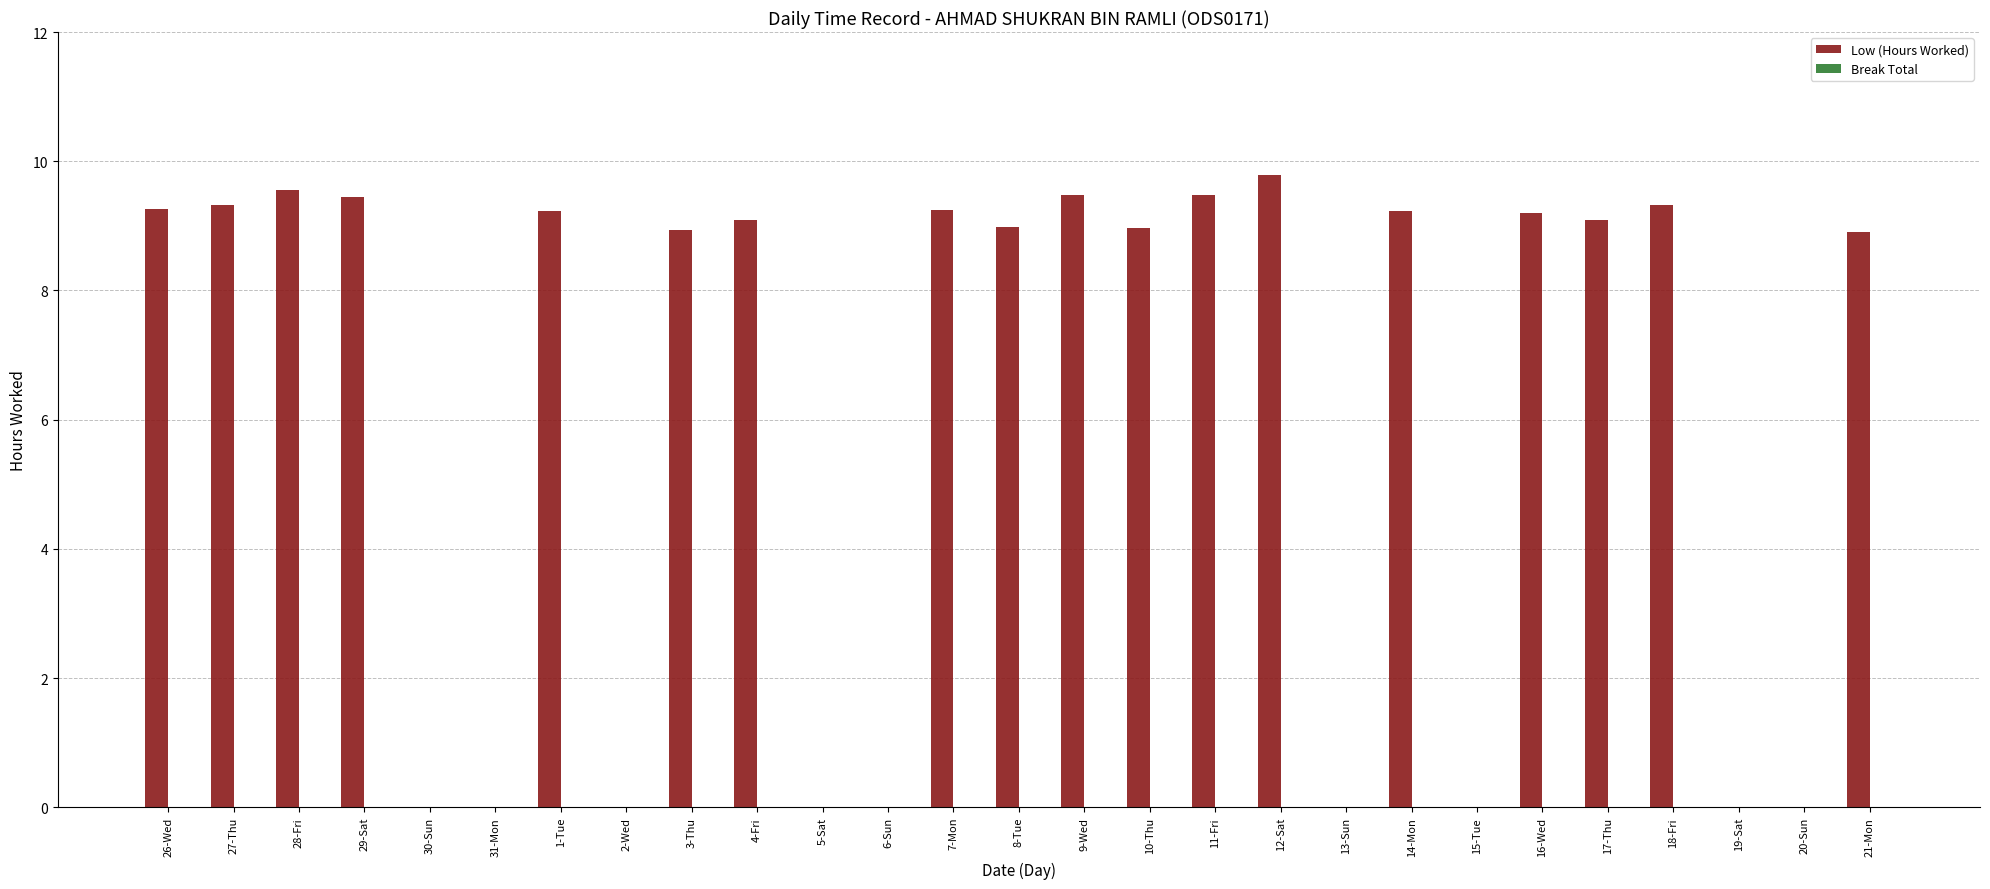

The value at 18-Fri is 3.7. True or false?

False